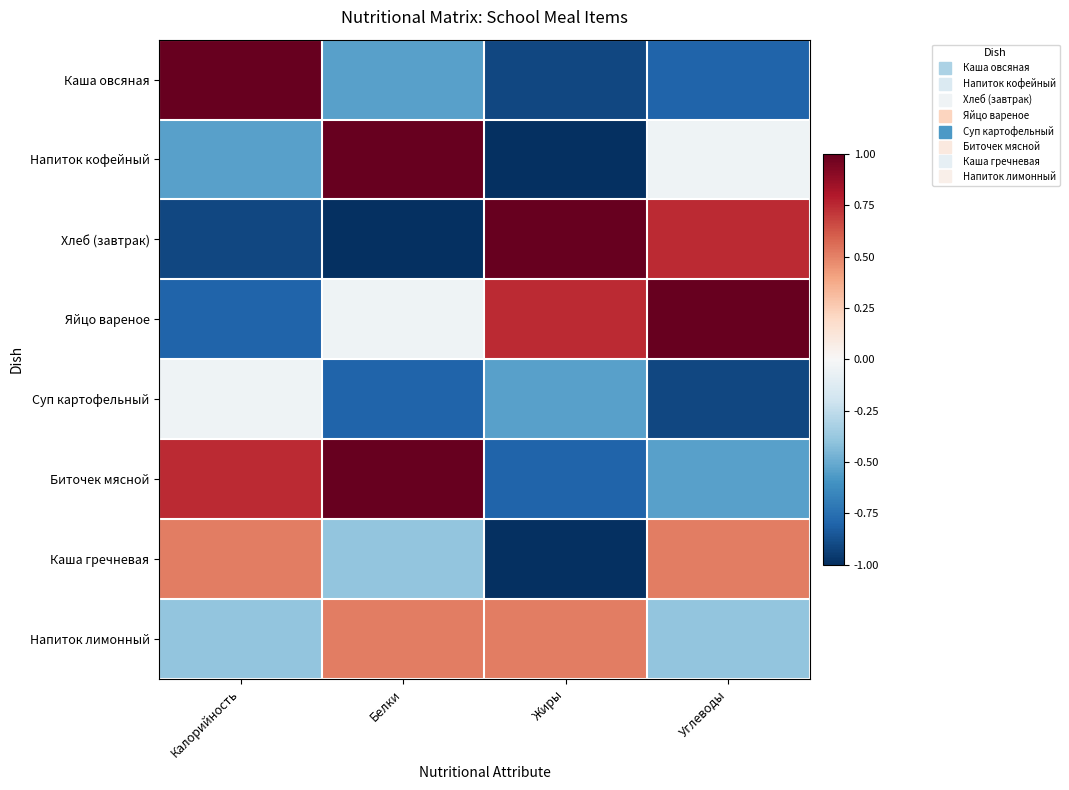

Reading left to right, transcribe all the data shown in this chart.

Каша овсяная: Калорийность=1.0	Белки=-0.5	Жиры=-0.9	Углеводы=-0.8
Напиток кофейный: Калорийность=-0.5	Белки=1.0	Жиры=-1.0	Углеводы=-0.0
Хлеб (завтрак): Калорийность=-0.9	Белки=-1.0	Жиры=1.0	Углеводы=0.7
Яйцо вареное: Калорийность=-0.8	Белки=-0.0	Жиры=0.7	Углеводы=1.0
Суп картофельный: Калорийность=-0.0	Белки=-0.8	Жиры=-0.5	Углеводы=-0.9
Биточек мясной: Калорийность=0.7	Белки=1.0	Жиры=-0.8	Углеводы=-0.5
Каша гречневая: Калорийность=0.5	Белки=-0.4	Жиры=-1.0	Углеводы=0.5
Напиток лимонный: Калорийность=-0.4	Белки=0.5	Жиры=0.5	Углеводы=-0.4